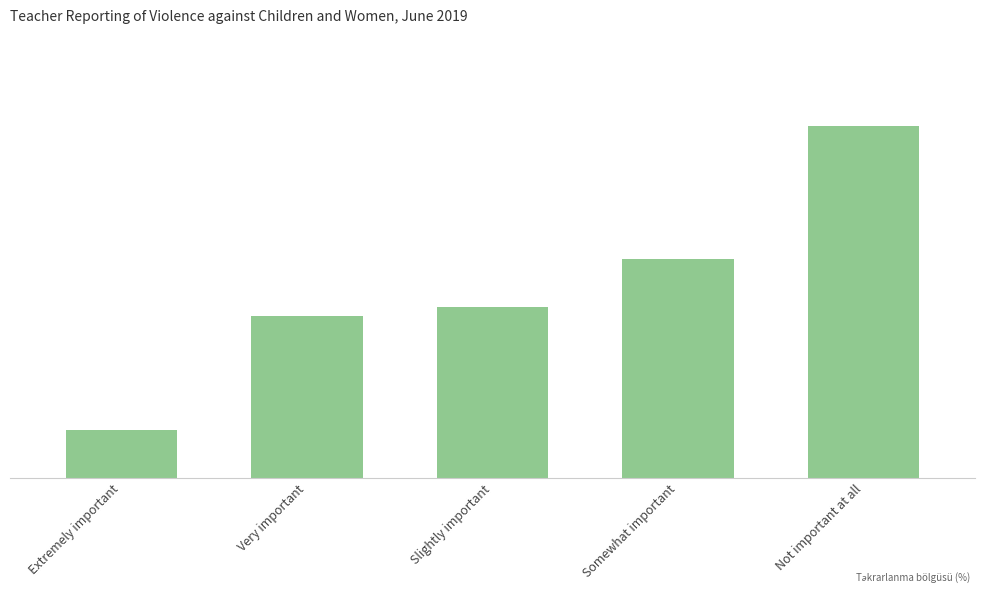

Are the bars horizontal?

No